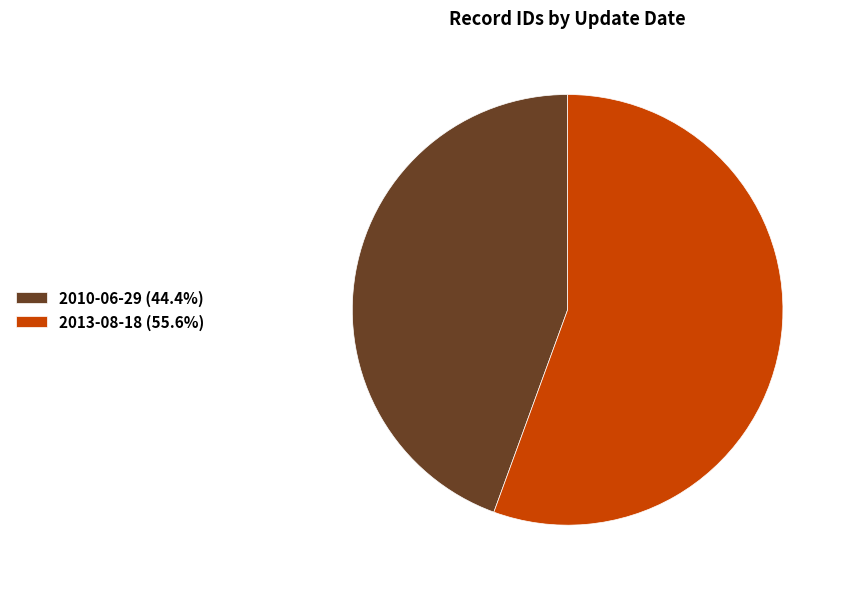

What is the largest slice in the pie chart?

2013-08-18